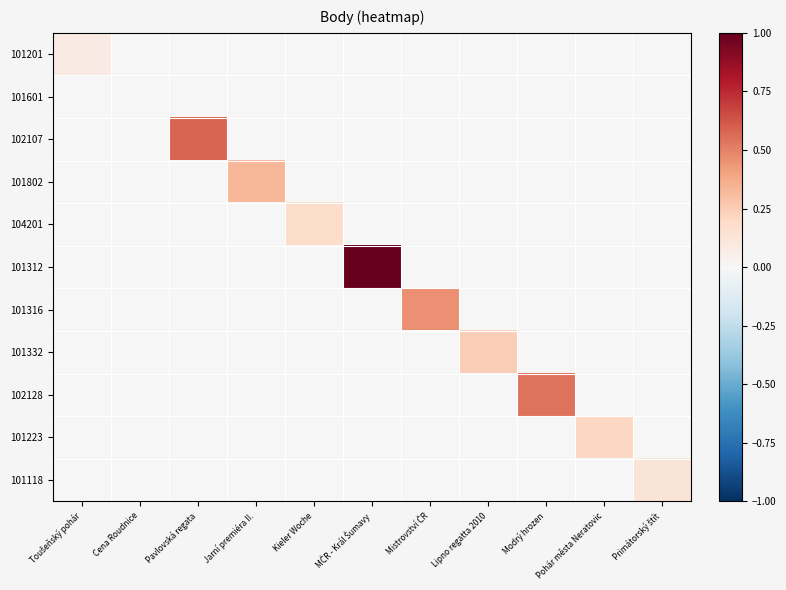

Which series has the widest spread of values?

101312